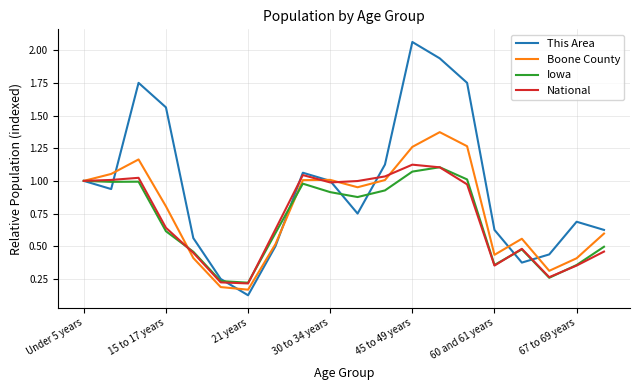

Which series has the largest total across all categories?

This Area